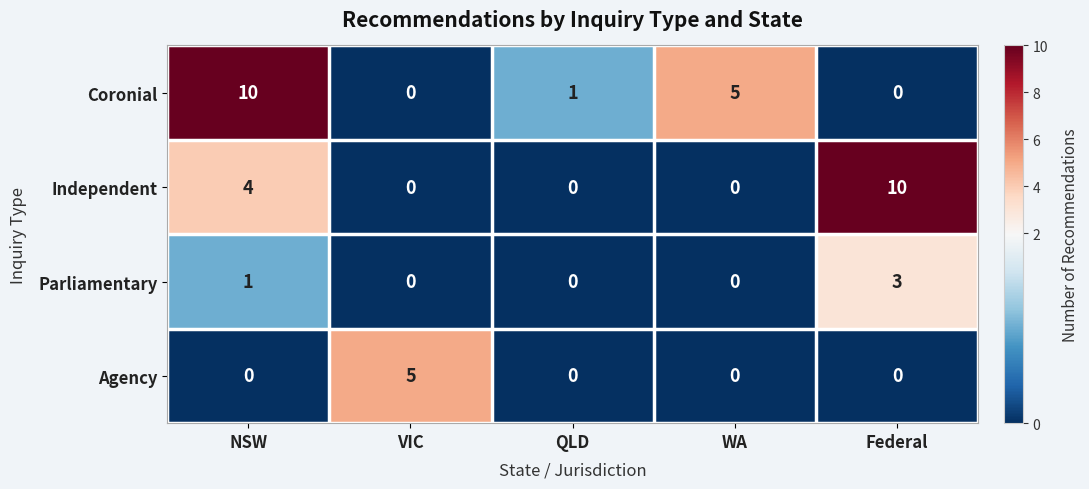

Is it true that Coronial equals 5 at WA?

True